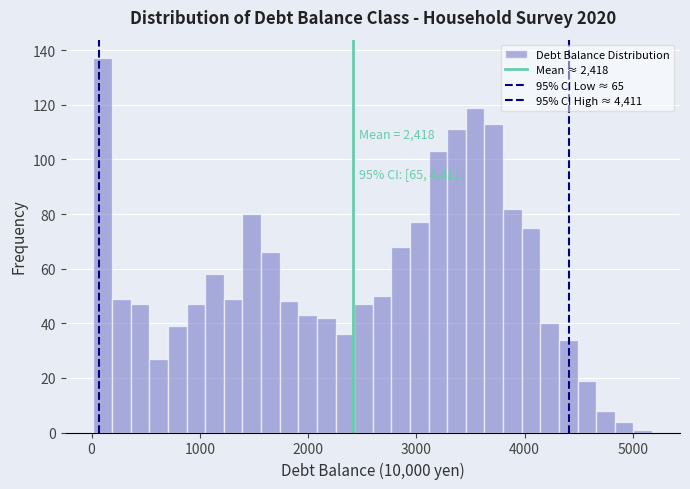

Around what value on the x-axis is the tallest bar? Give the approximate position of its centre, as read against the axis.

100